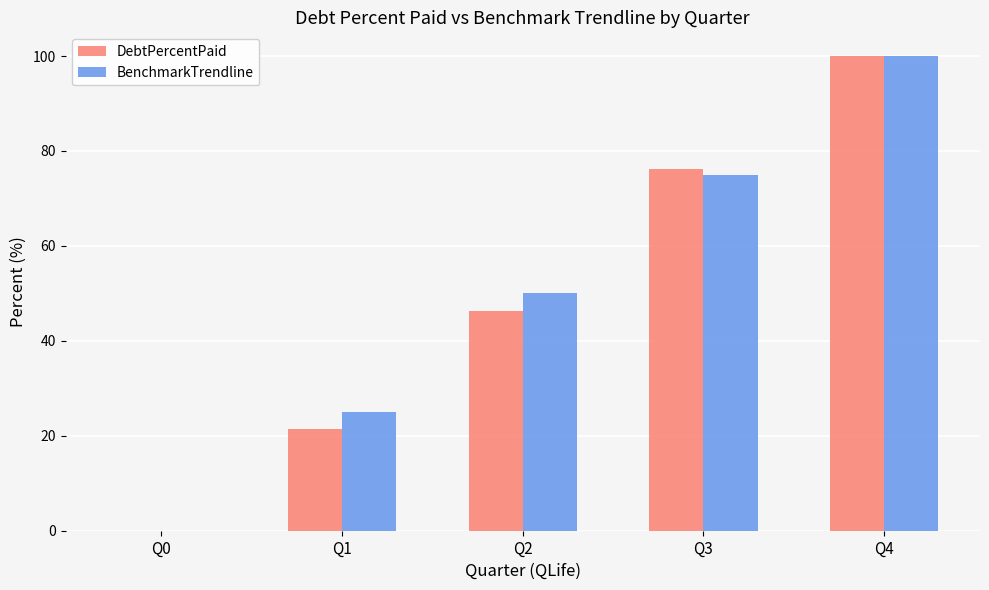

What is the sum of all BenchmarkTrendline values?

250.0